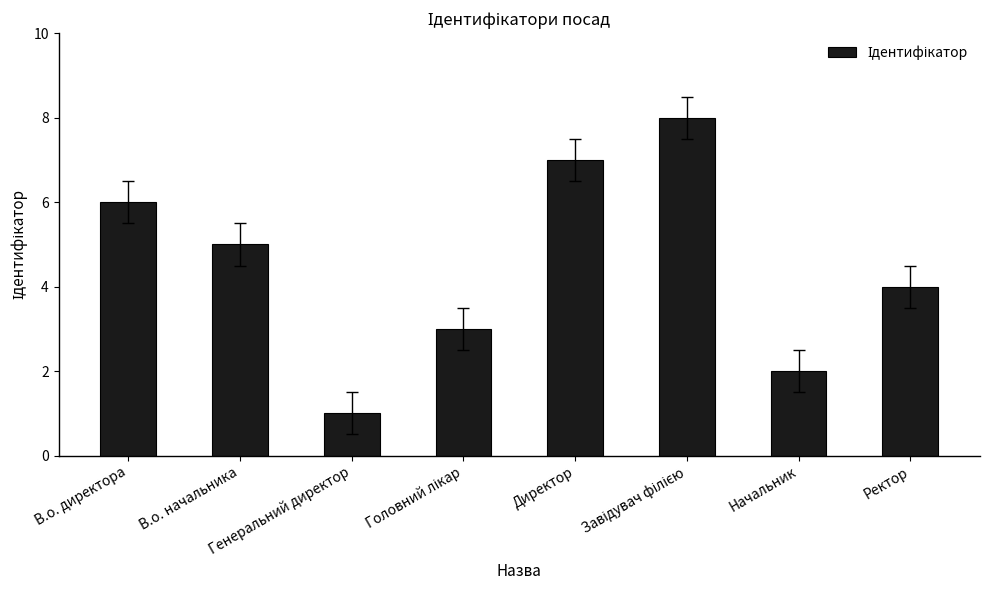

What is the difference between the maximum and minimum values?

7